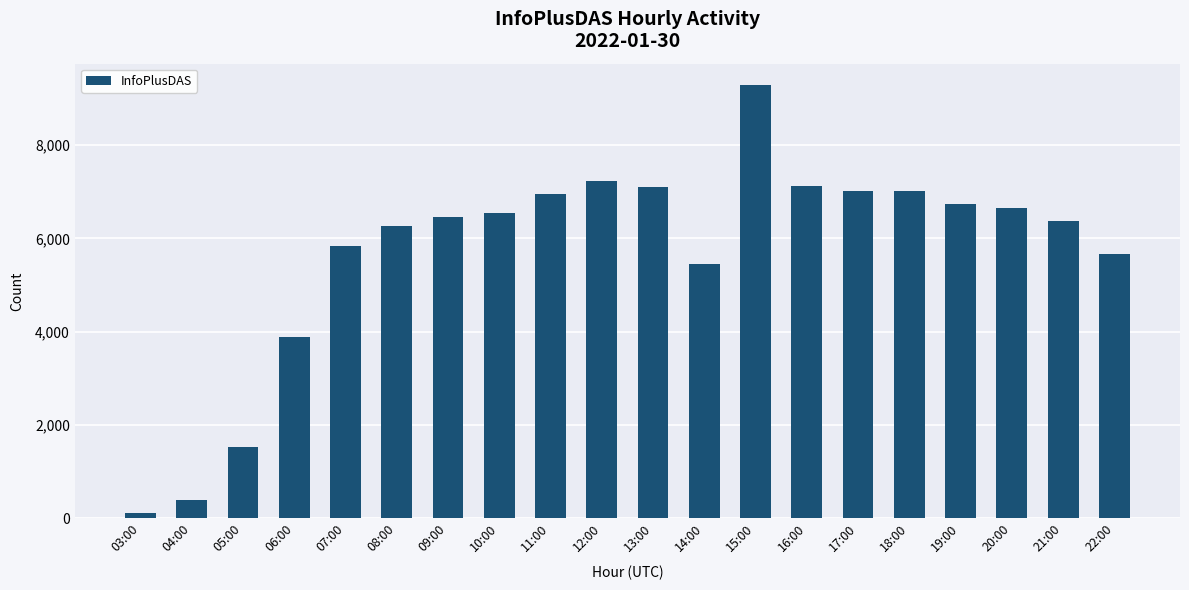

What is the change in value from 10:00 to 13:00?

+553